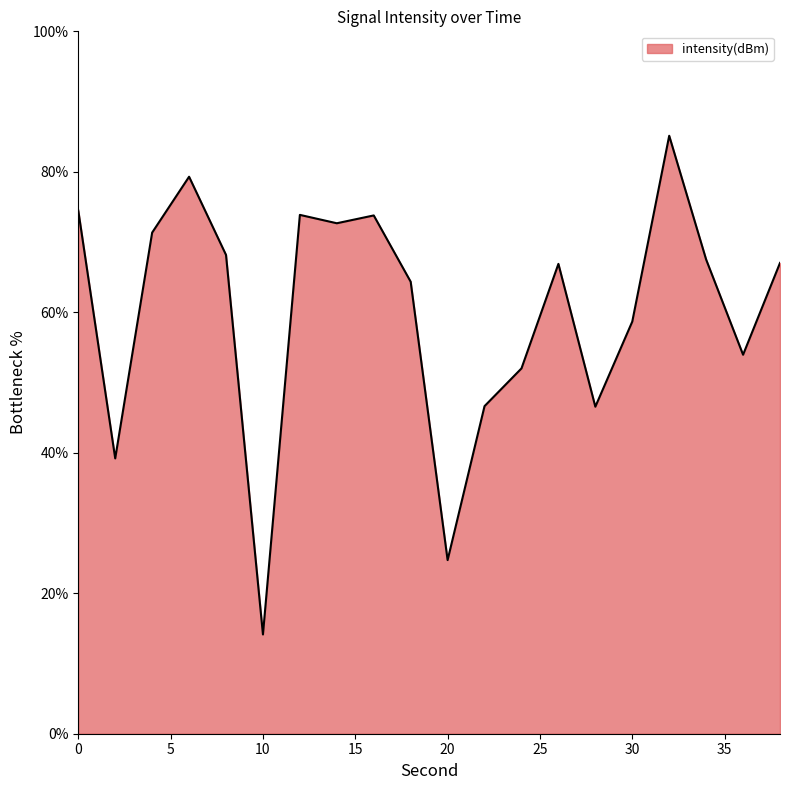

How many interior local peaks (higher than both neighbors) does the data have?

5